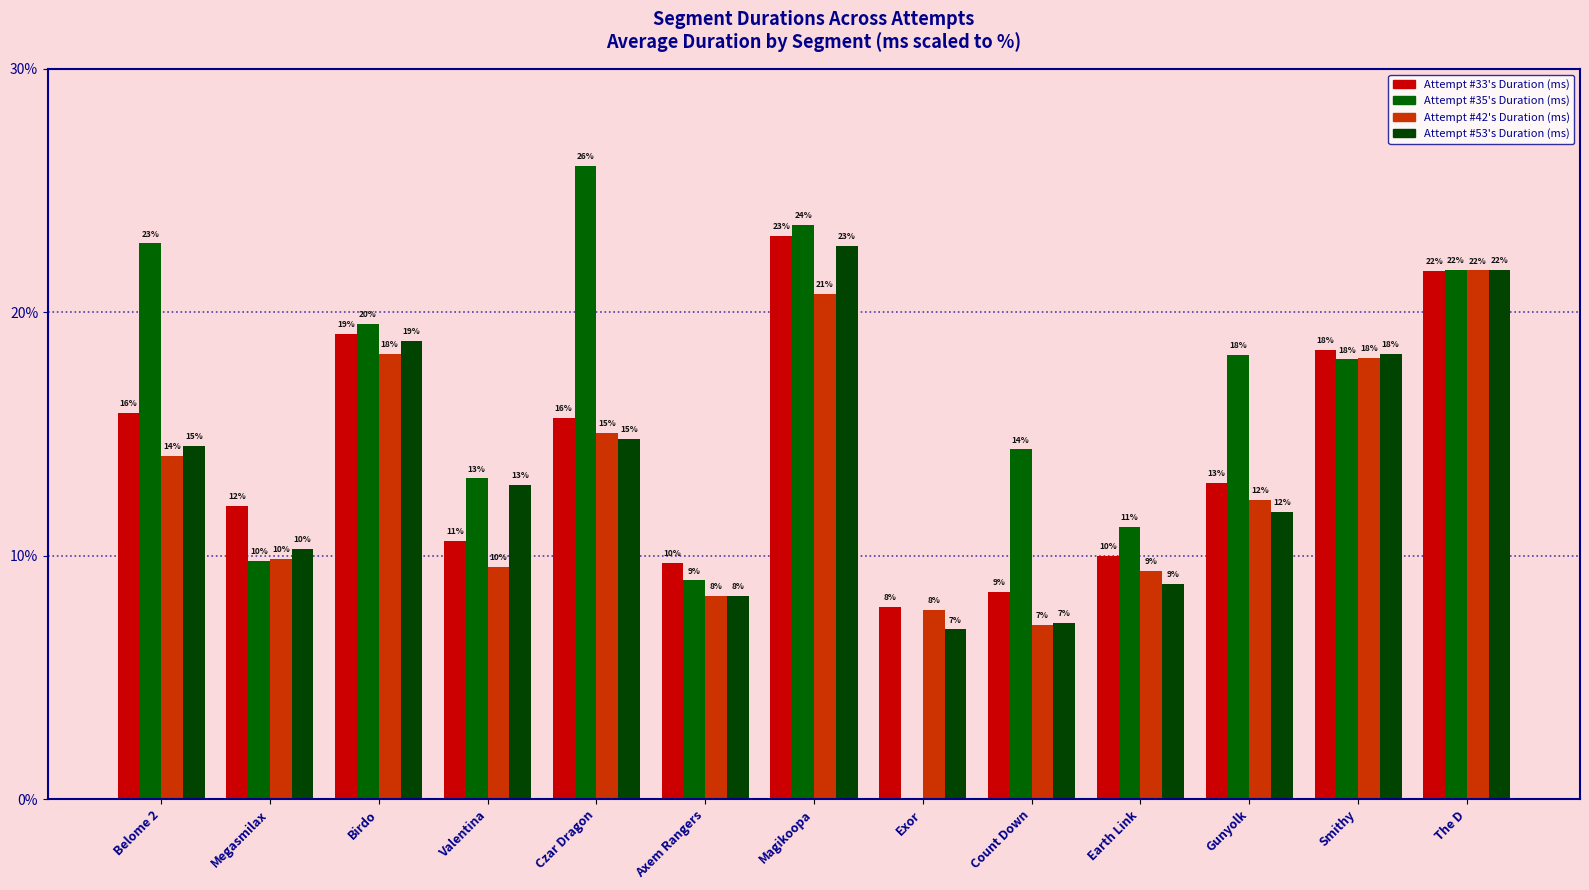

How many groups of bars are there?

13